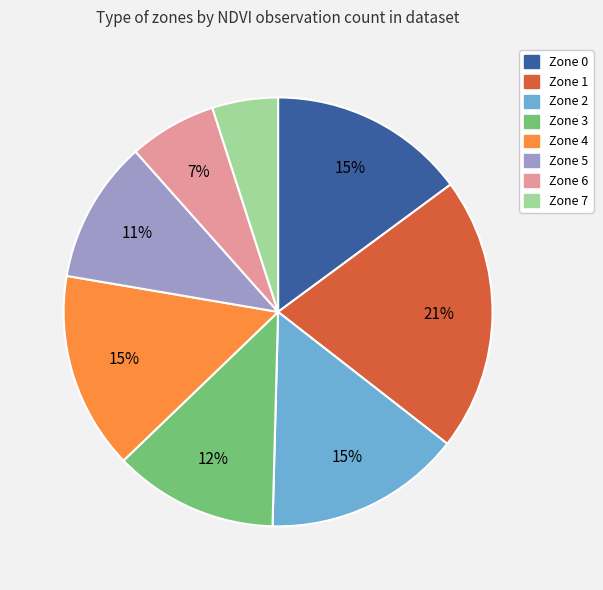

Which has a higher value, Zone 6 or Zone 7?

Zone 6